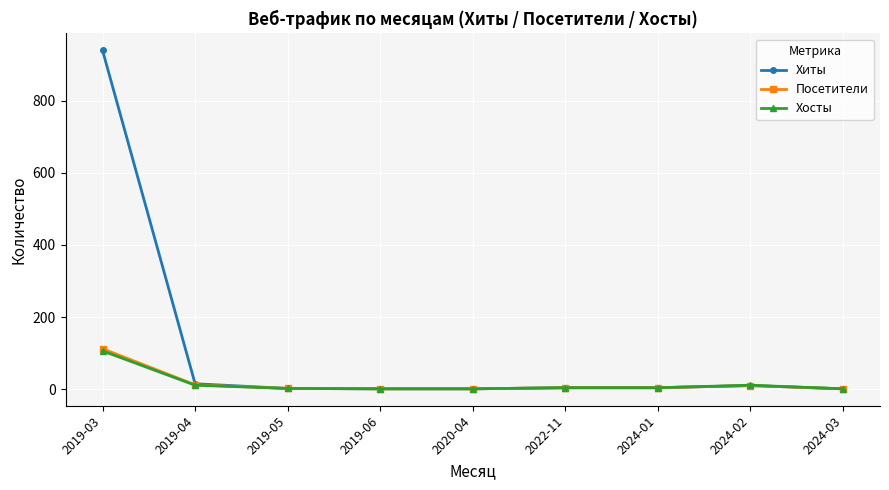

What is the greatest value displayed?

939